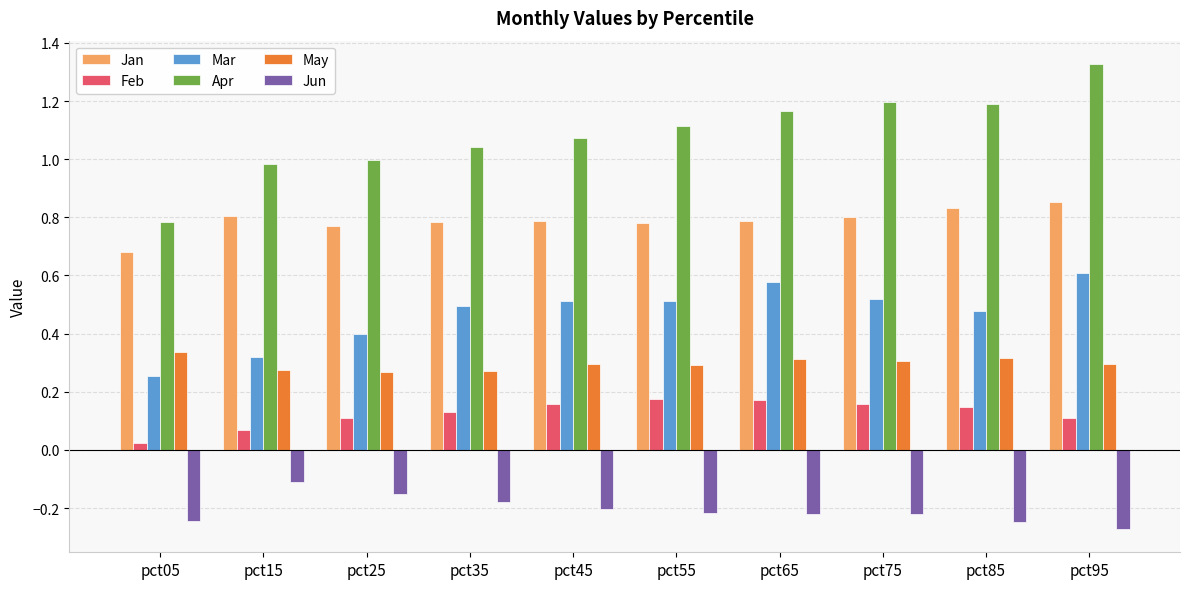

Which series has the widest spread of values?

Apr